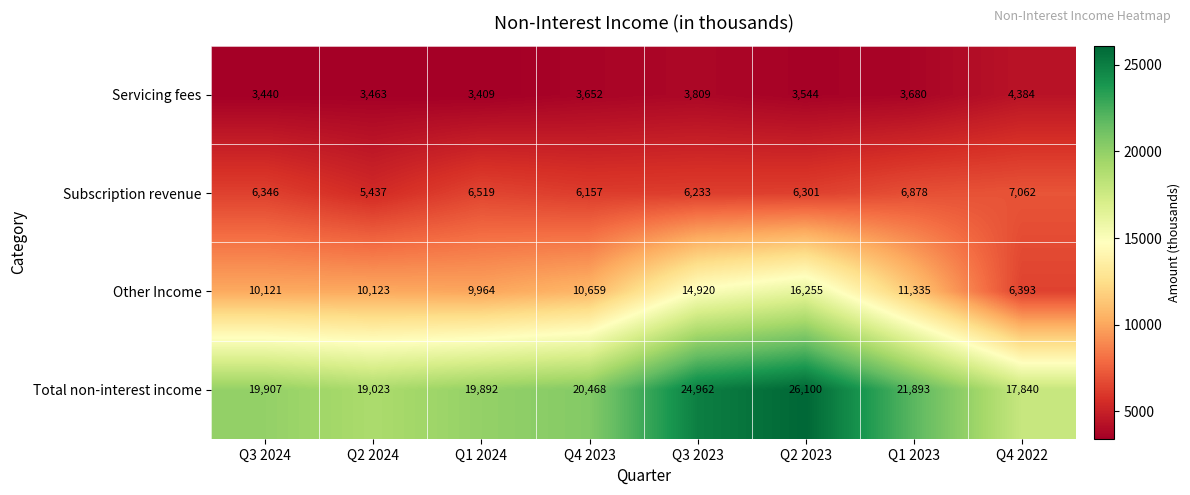

What is the greatest value displayed?

26100